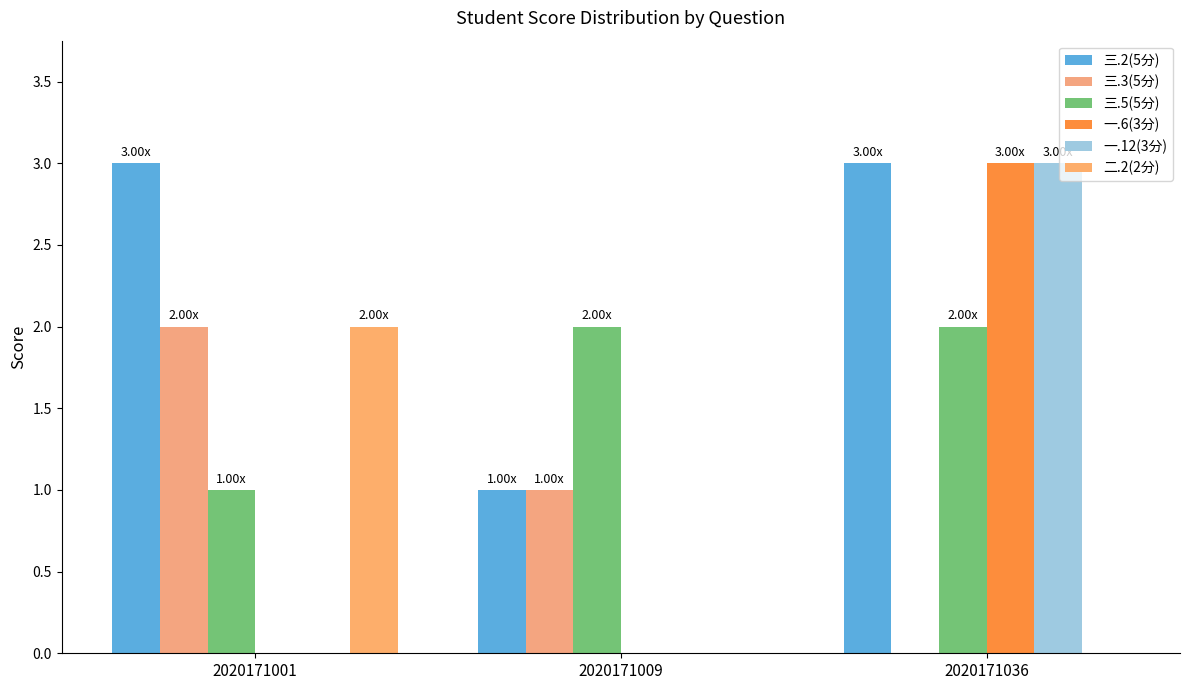

How many series are shown in this chart?

6